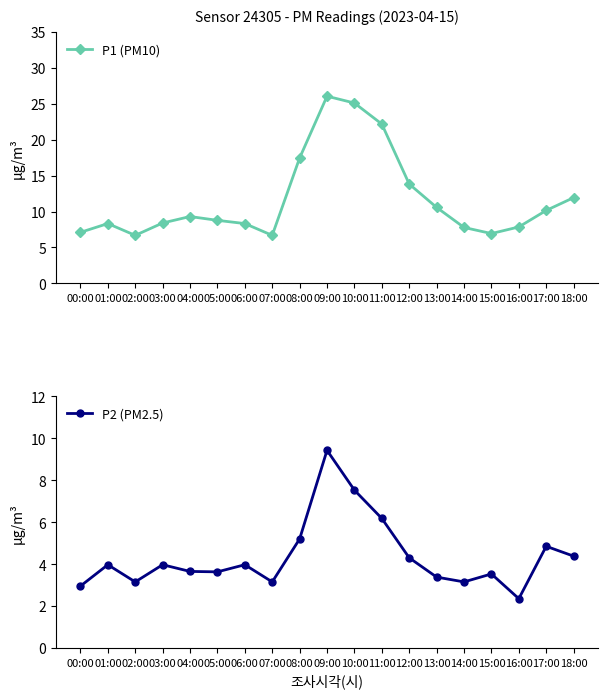

What value does the P1 (PM10) series have at 01:00?

8.3